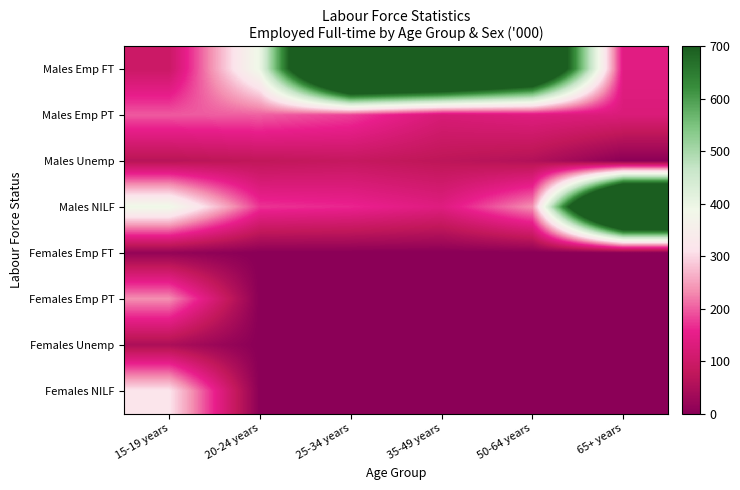

At which category is the sum across all series the highest?

25-34 years